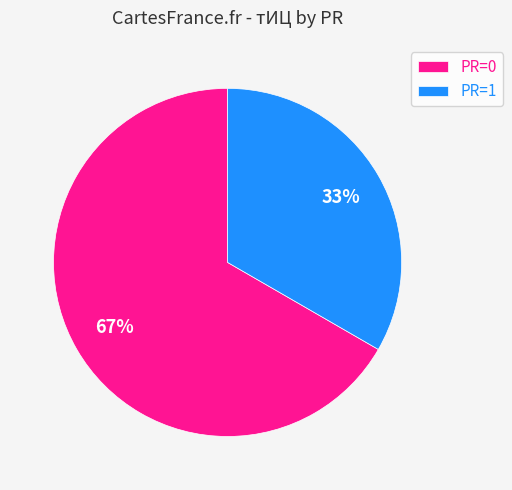

Is it true that PR=0 is 60% of the pie?

False